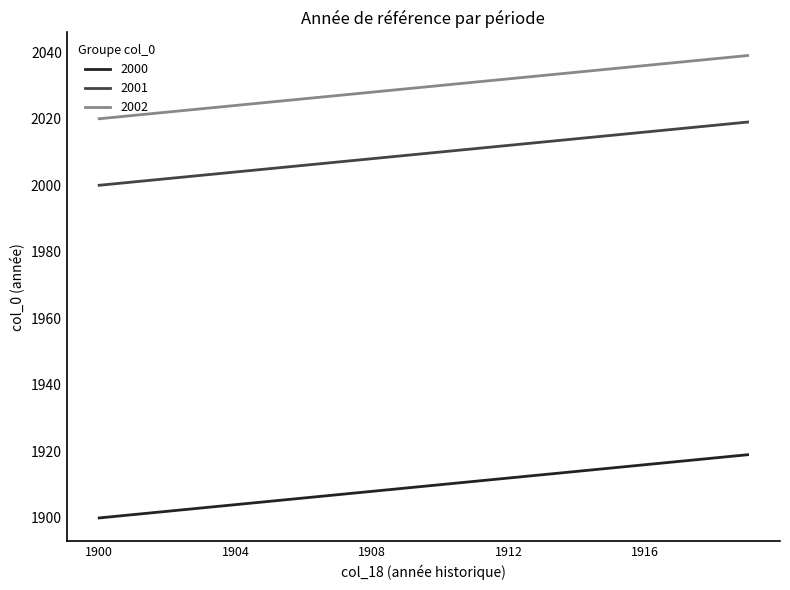

True or false: 2002 and 2001 intersect in this chart.

False